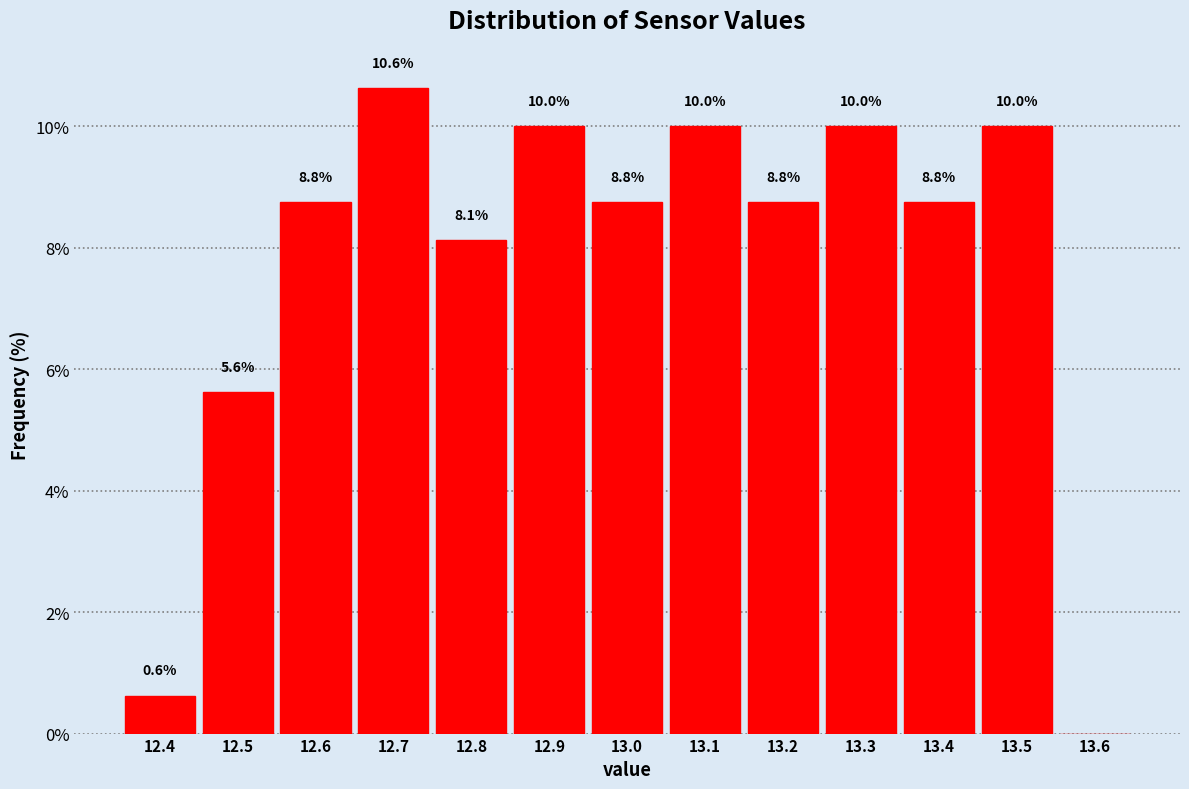

Over which range of the x-axis is the bar tallest?

12.65 to 12.75